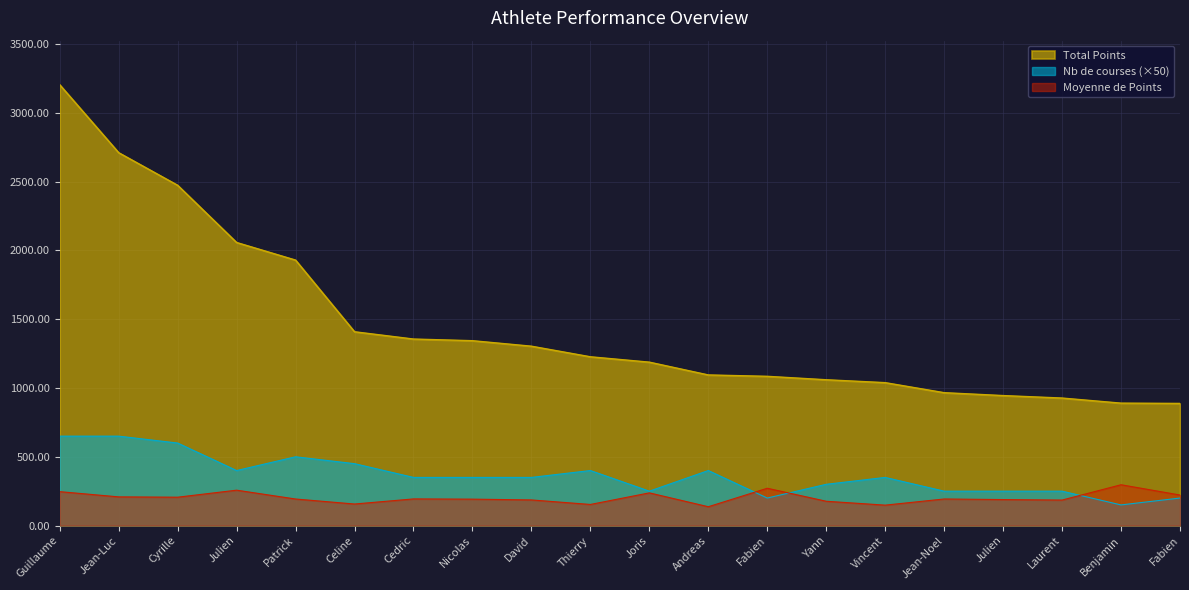

How many interior local peaks does the Moyenne de Points series have?

6